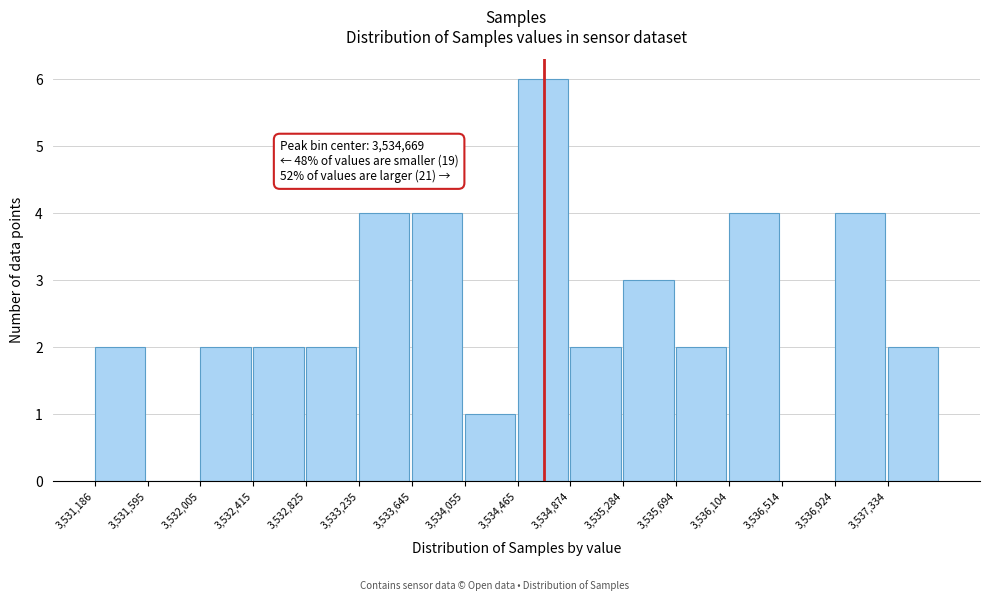

Over which range of the x-axis is the bar tallest?

3534450 to 3534850